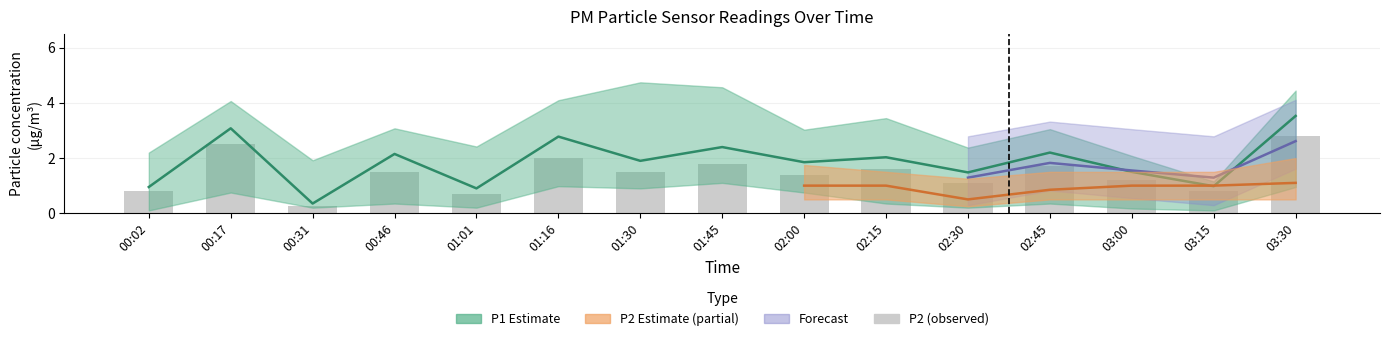

What is the approximate value at 00:46?

1.5